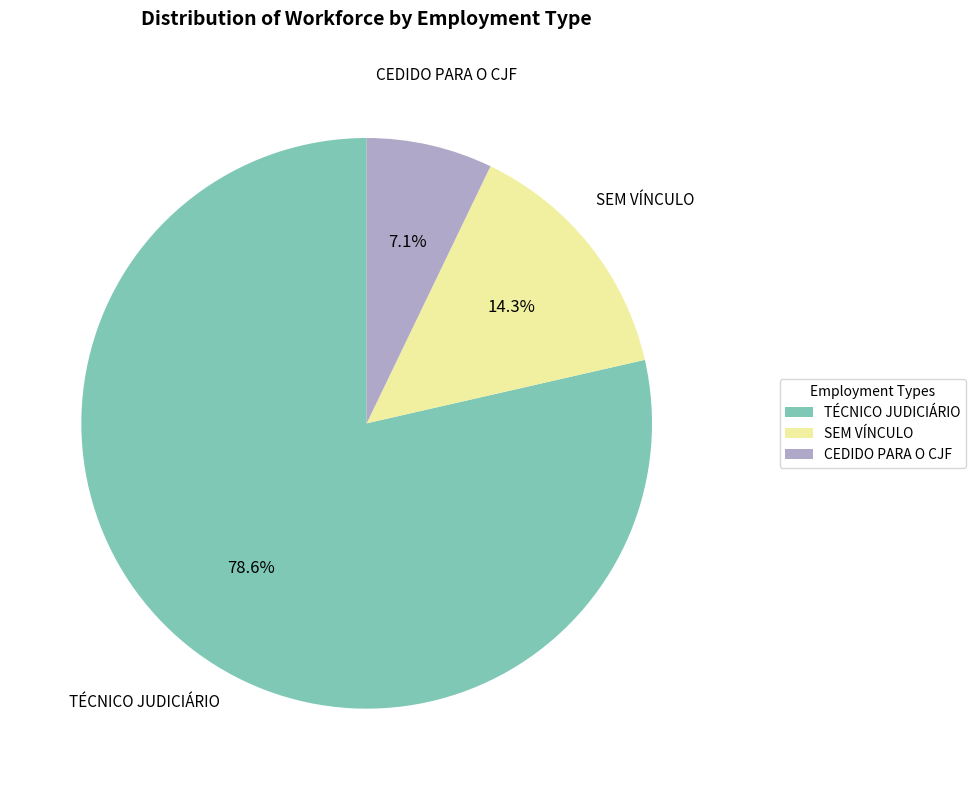

Is there a majority slice in this chart?

Yes